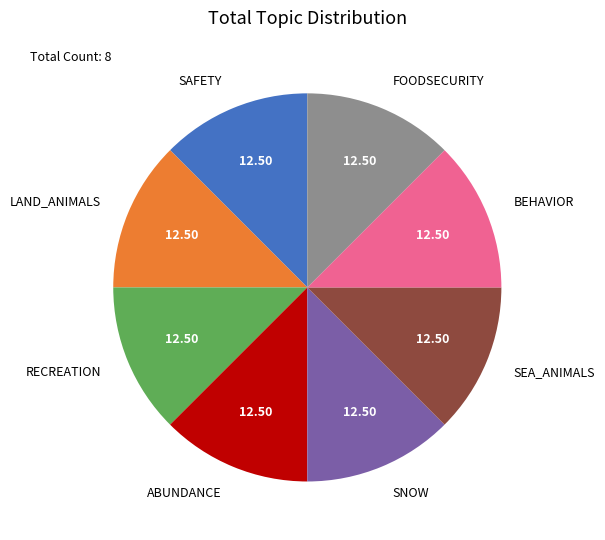

Do SAFETY and SNOW together represent more than half of the pie?

No